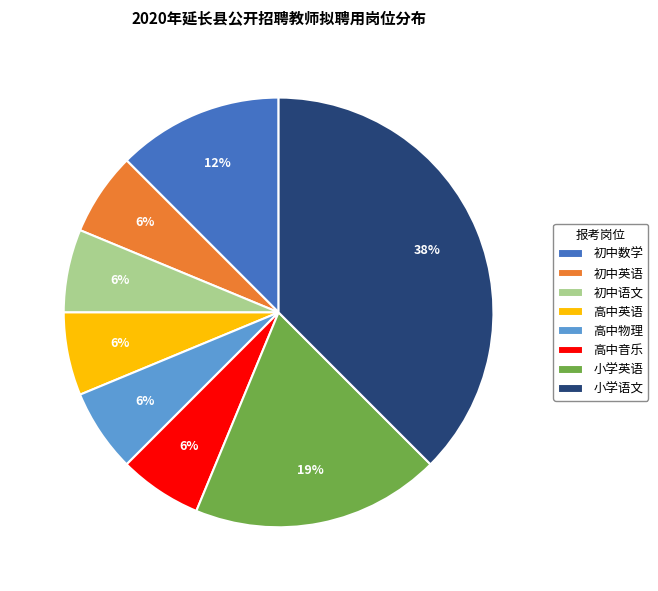

Count the number of slices in the pie.

8